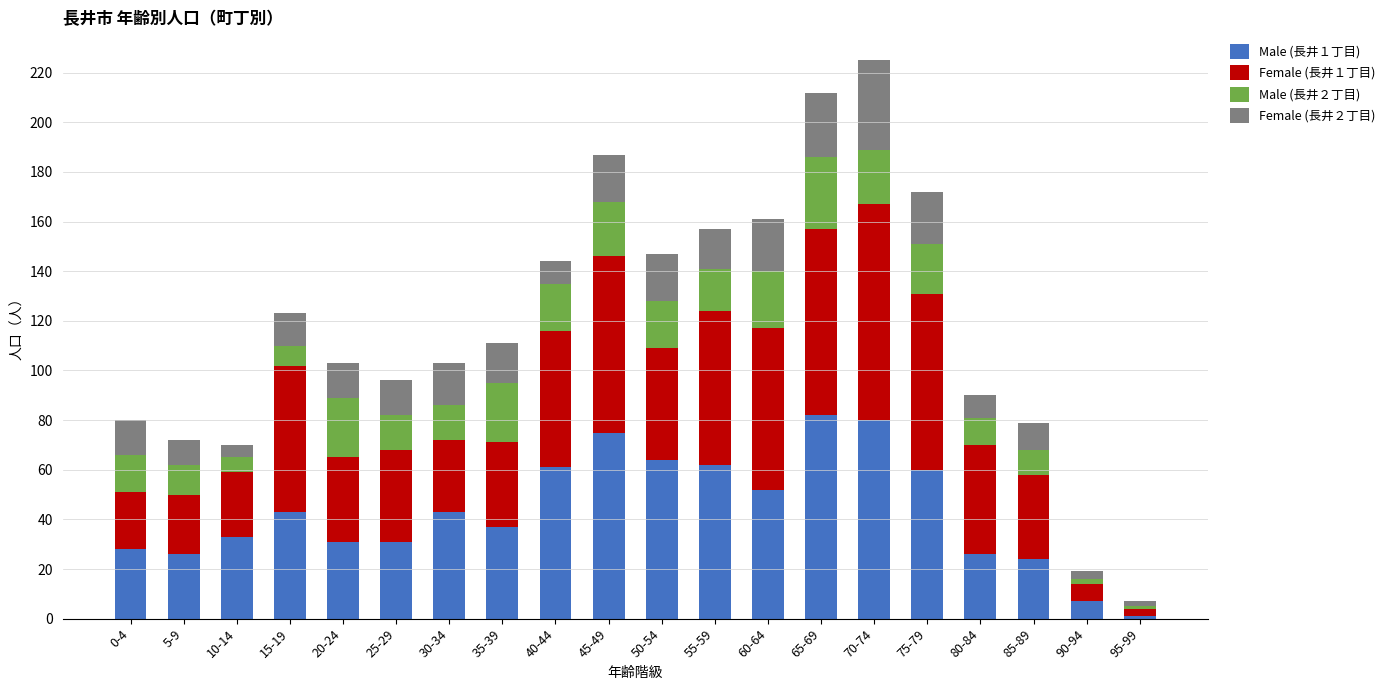

Are the bars horizontal?

No